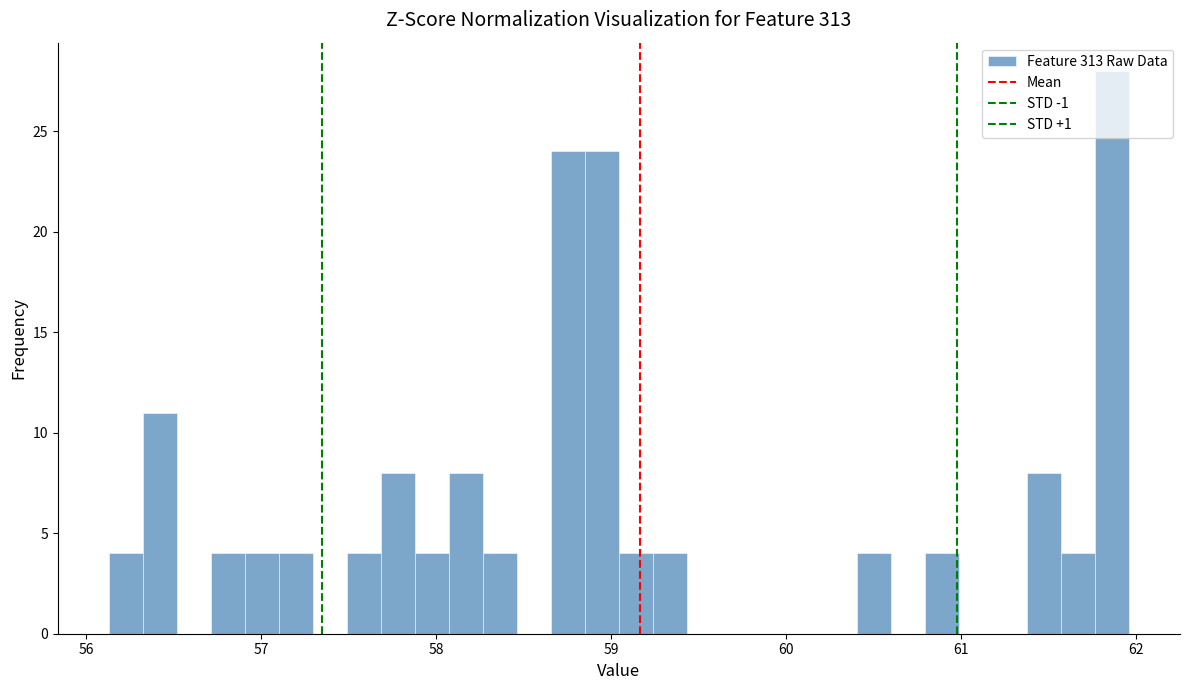

Around what value on the x-axis is the tallest bar? Give the approximate position of its centre, as read against the axis.

61.9